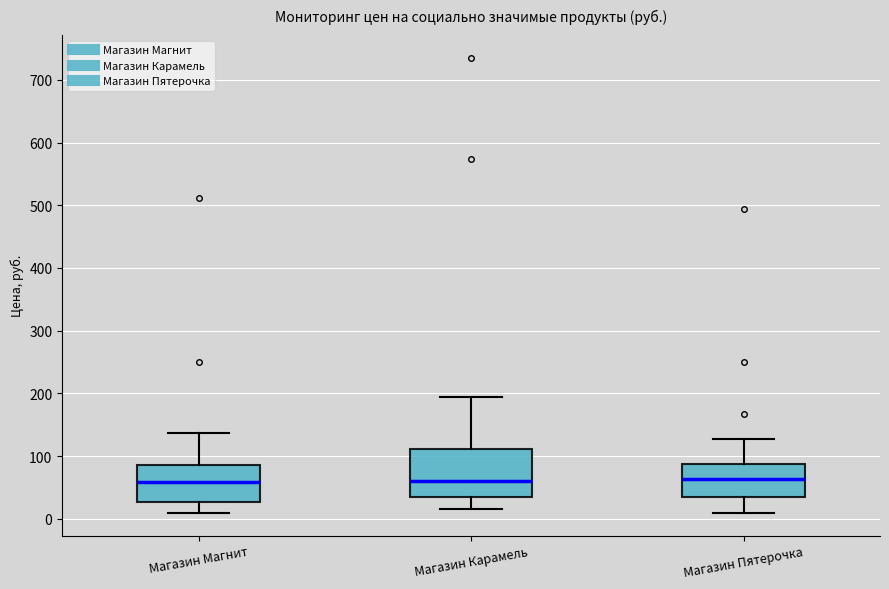

Comparing the boxes themselves (not the whiskers), which one is the tallest?

Магазин Карамель